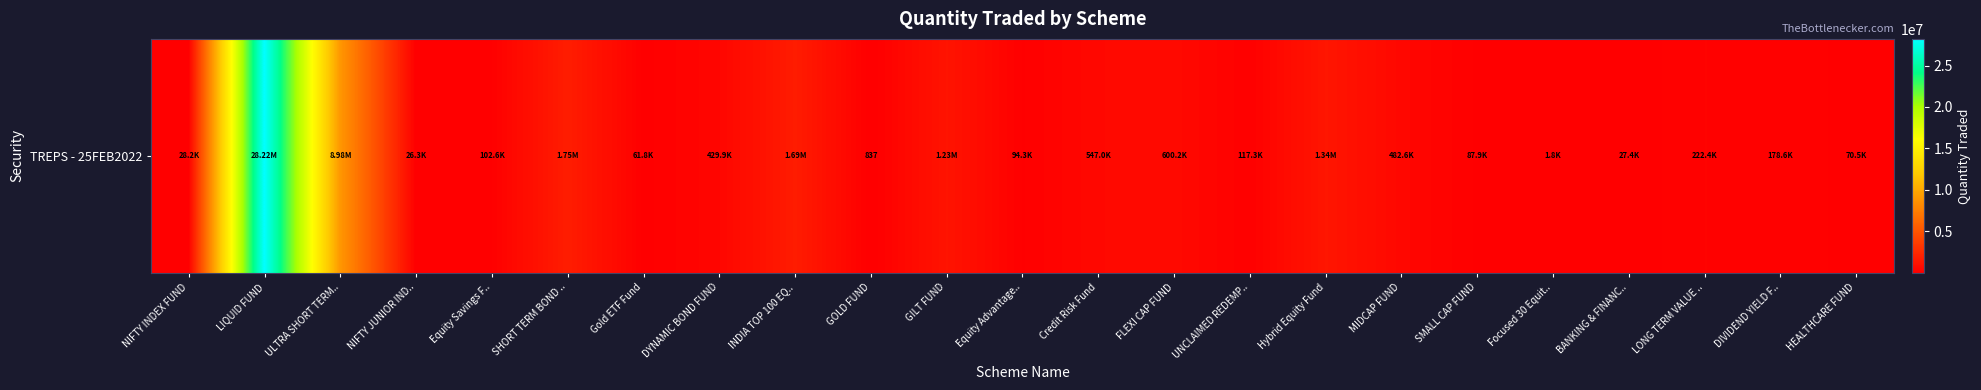

Reading right to left, transcribe all the data shown in this chart.

HEALTHCARE FUND=70536.4	DIVIDEND YIELD F..=178637.0	LONG TERM VALUE ..=222362.1	BANKING & FINANC..=27408.2	Focused 30 Equit..=1794.1	SMALL CAP FUND=87887.6	MIDCAP FUND=482609.1	Hybrid Equity Fund=1344006.9	UNCLAIMED REDEMP..=117299.6	FLEXI CAP FUND=600160.0	Credit Risk Fund=546957.4	Equity Advantage..=94332.6	GILT FUND=1226333.6	GOLD FUND=836.6	INDIA TOP 100 EQ..=1692145.3	DYNAMIC BOND FUND=429940.6	Gold ETF Fund=61805.9	SHORT TERM BOND ..=1754408.2	Equity Savings F..=102611.7	NIFTY JUNIOR IND..=26340.1	ULTRA SHORT TERM..=8982046.8	LIQUID FUND=28216333.0	NIFTY INDEX FUND=28207.1